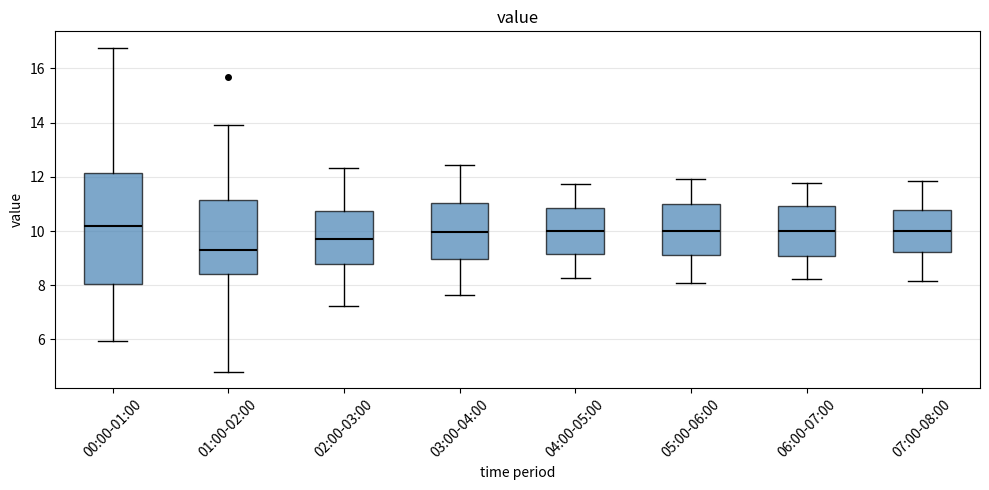

Which box has the lowest median line?

01:00-02:00